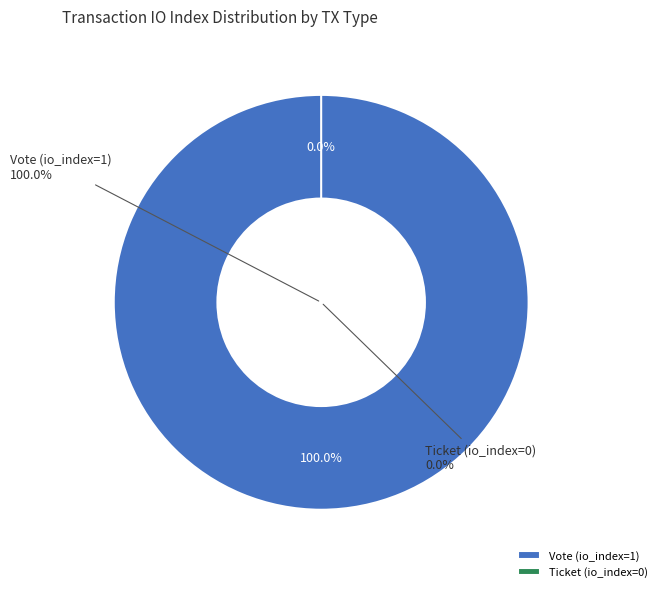

What is the total percentage of Ticket (io_index=0) and Vote (io_index=1)?

100.0%